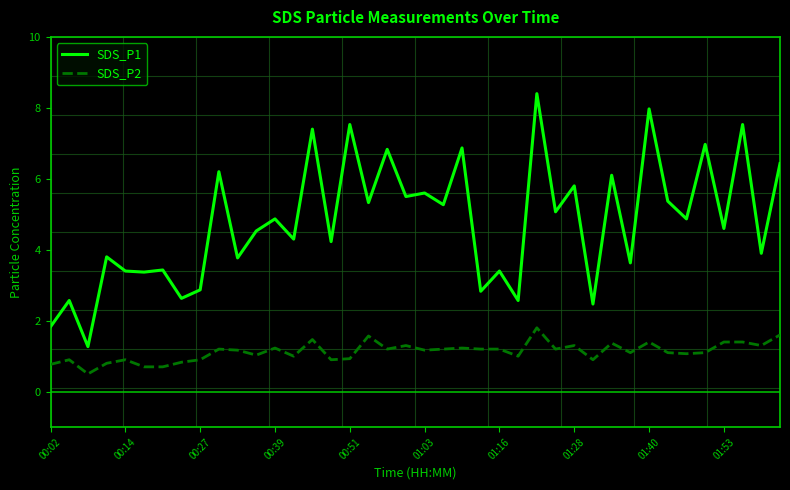

Is this an area chart (filled region under the line)?

No